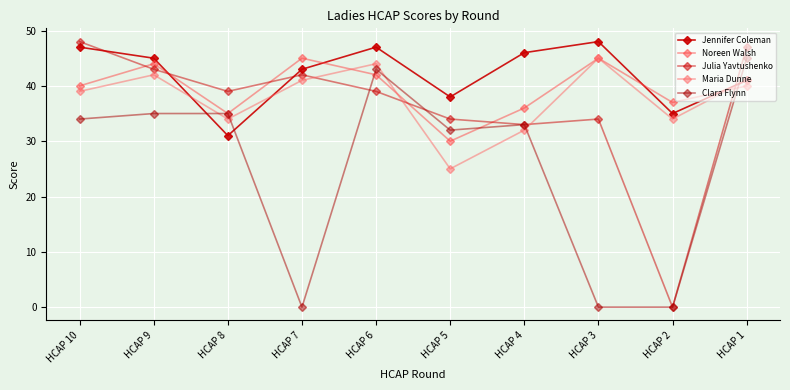

What is the difference between the Jennifer Coleman values at HCAP 10 and HCAP 8?

16